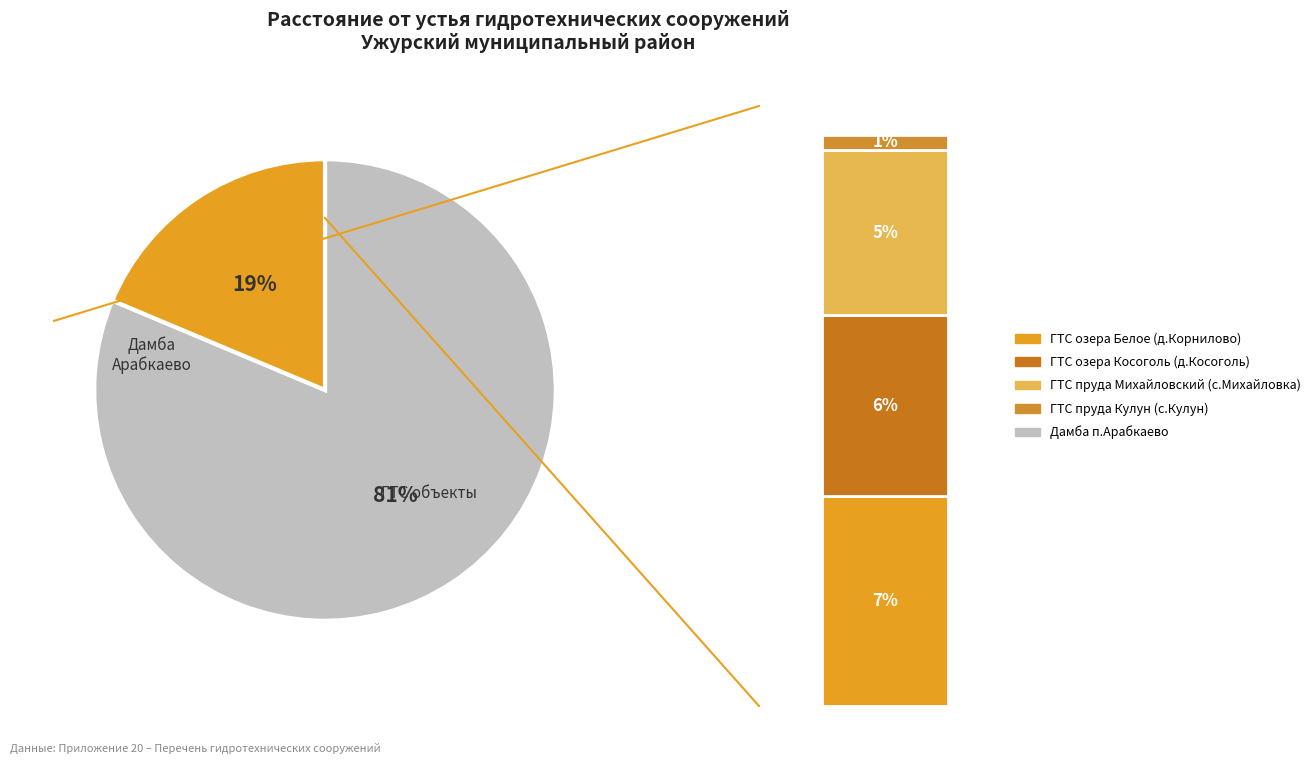

To the nearest percent, what is the average slice percentage?

20%